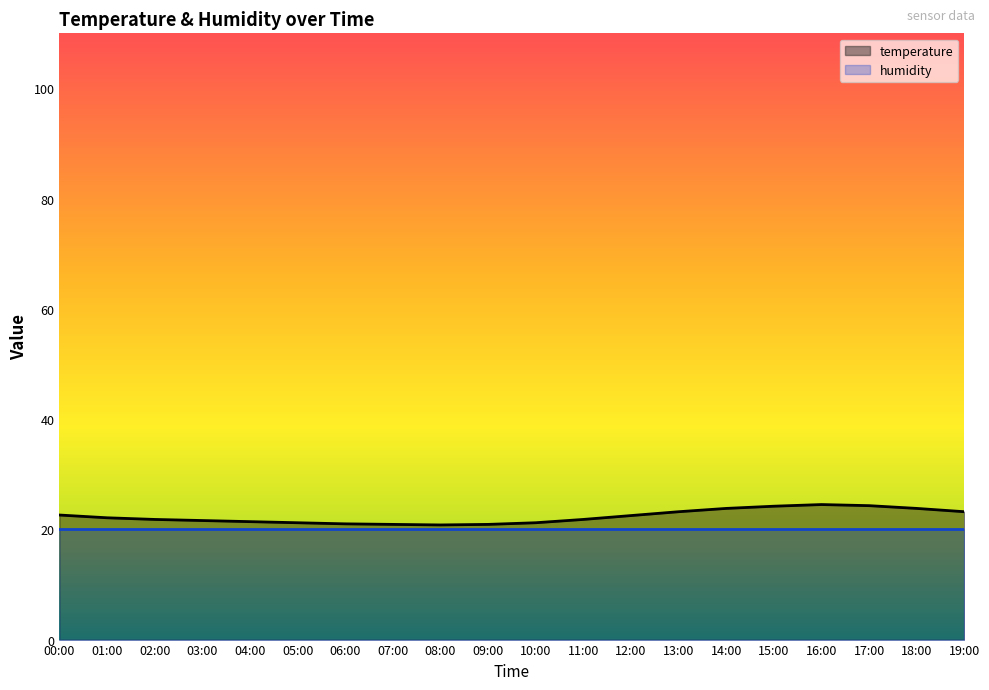

Reading left to right, list all the values displayed in this chart.

22.6	22.1	21.8	21.6	21.4	21.2	21.0	20.9	20.8	20.9	21.2	21.8	22.5	23.2	23.8	24.2	24.5	24.3	23.8	23.2